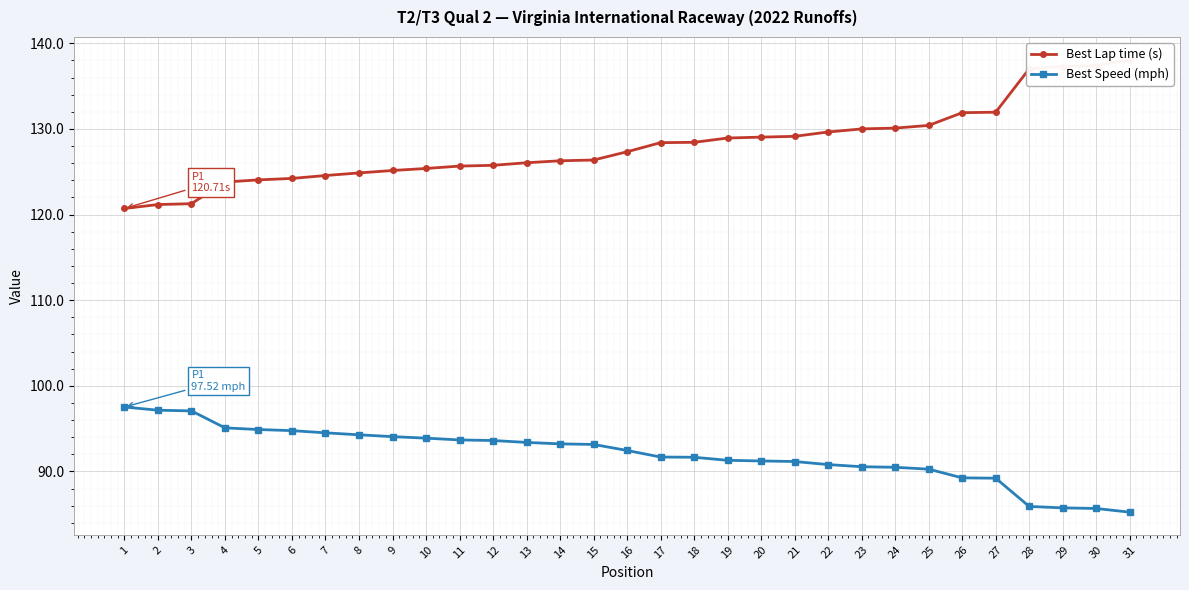

True or false: Best Speed (mph) and Best Lap time (s) intersect in this chart.

False